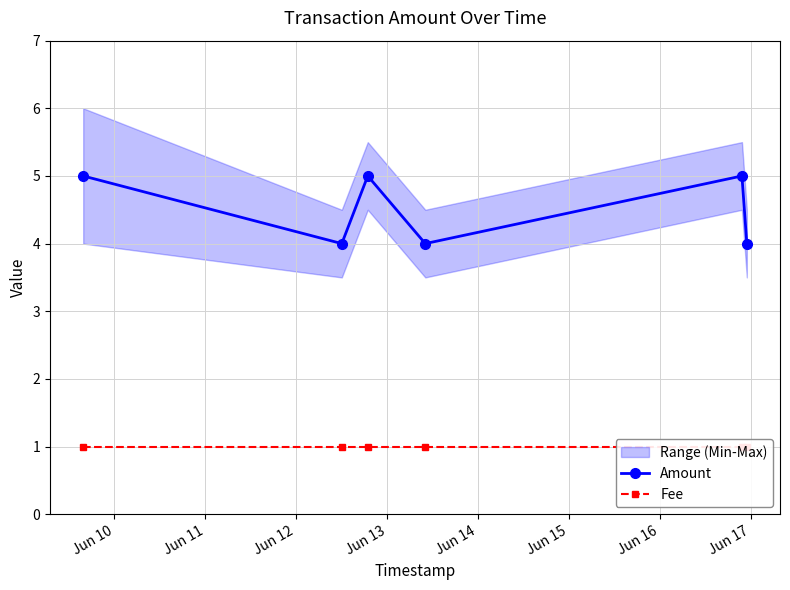

What is the maximum value for Amount?

5